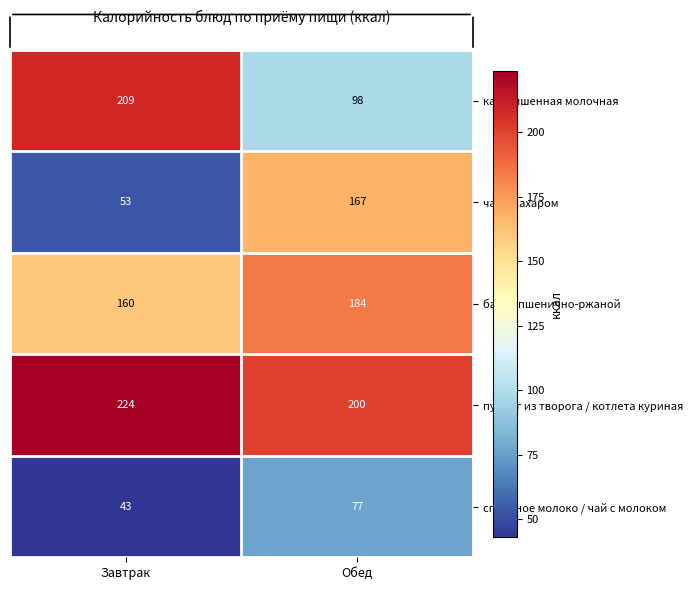

Which series has the widest spread of values?

чай с сахаром